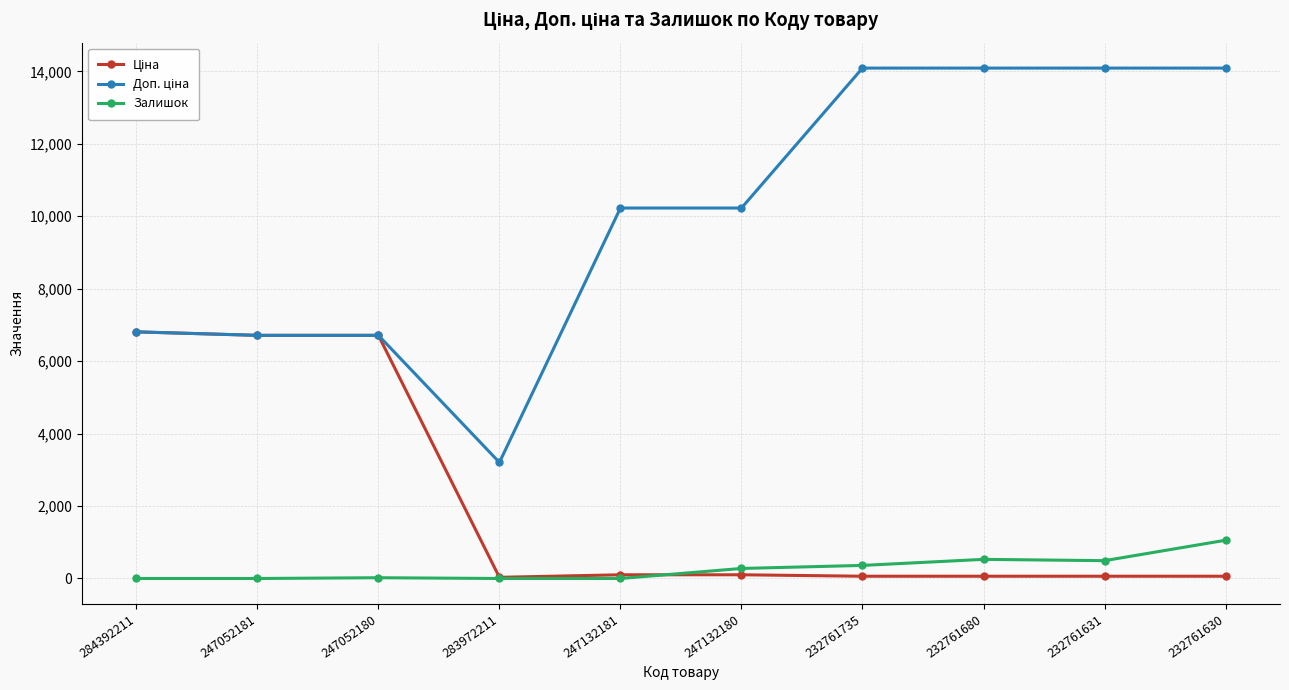

At how many categories does at least one series exceed 3010?

10